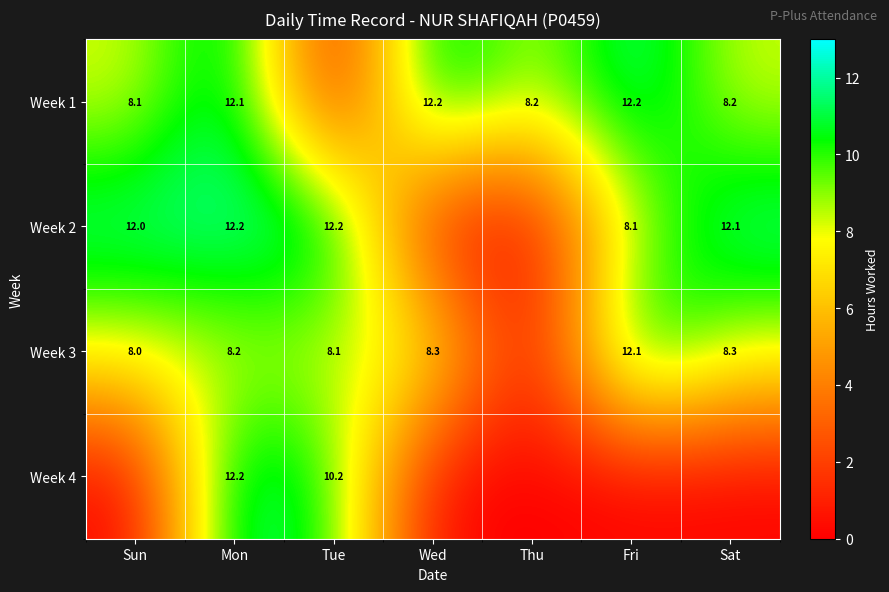

True or false: Week 2 has a value of 19.9 at Sat.

False